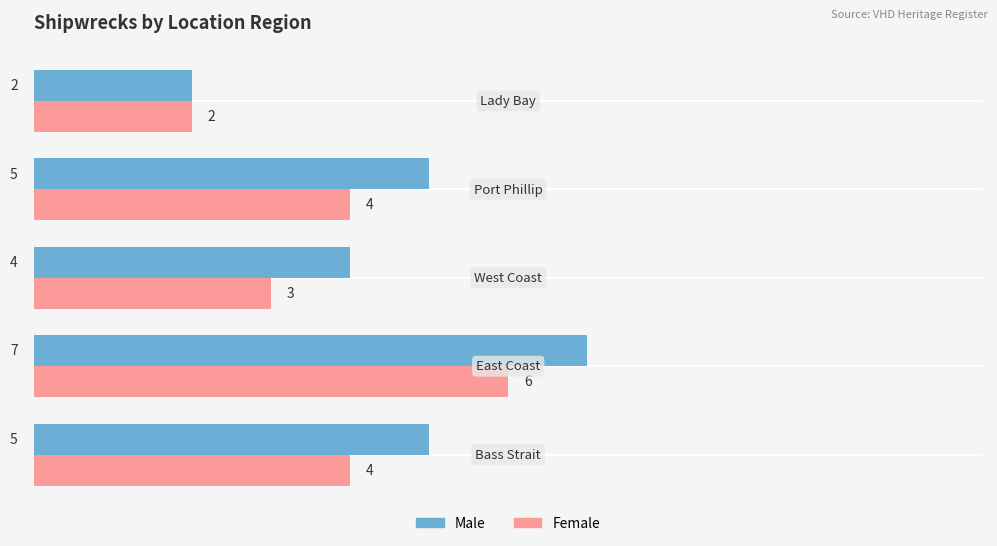

Rank the series by their maximum value, from lowest to highest.

Female, Male